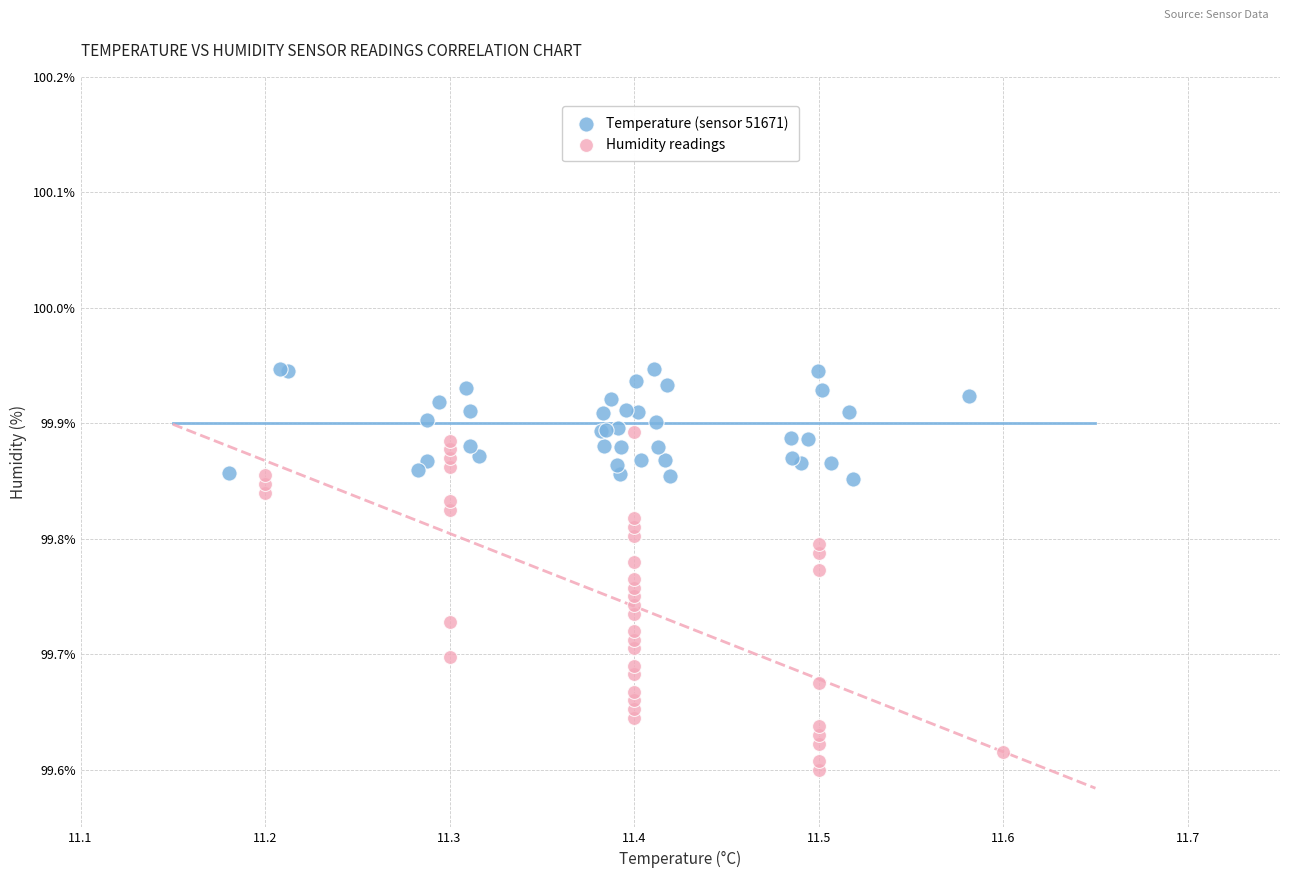

Which series contains the highest Y value?

Temperature (sensor 51671)